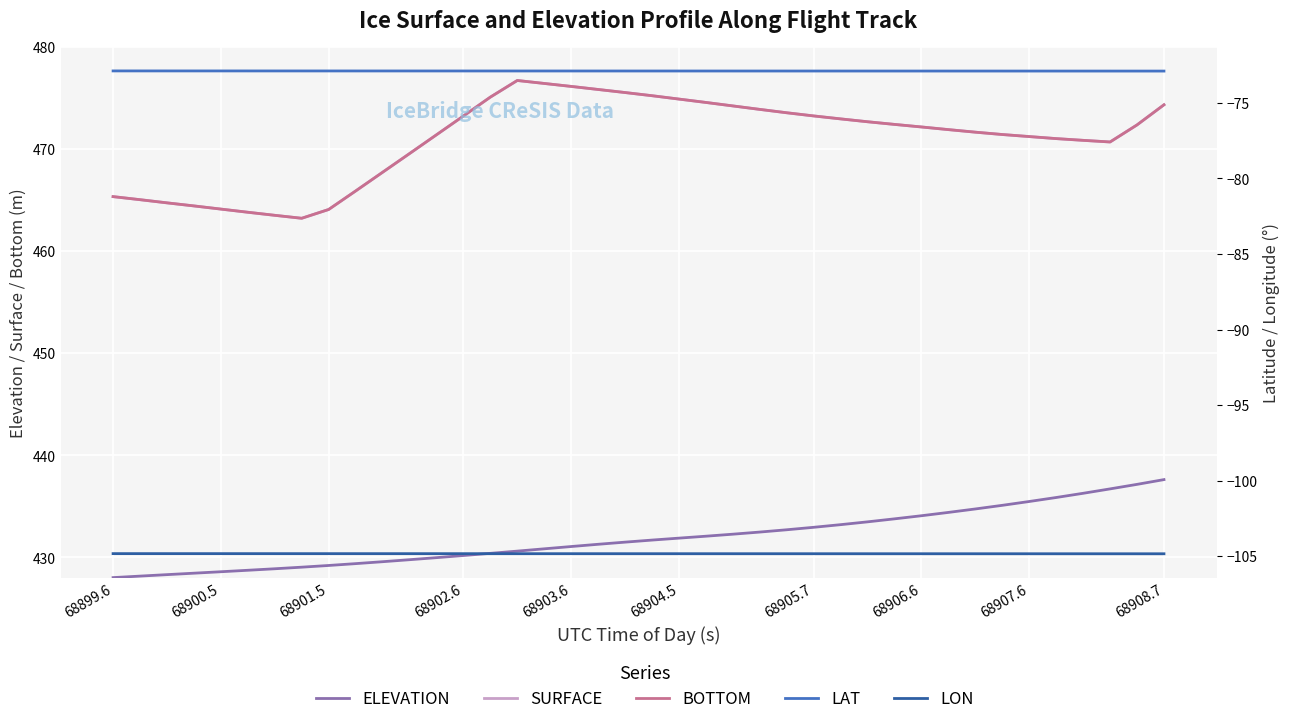

True or false: SURFACE and LON intersect in this chart.

False